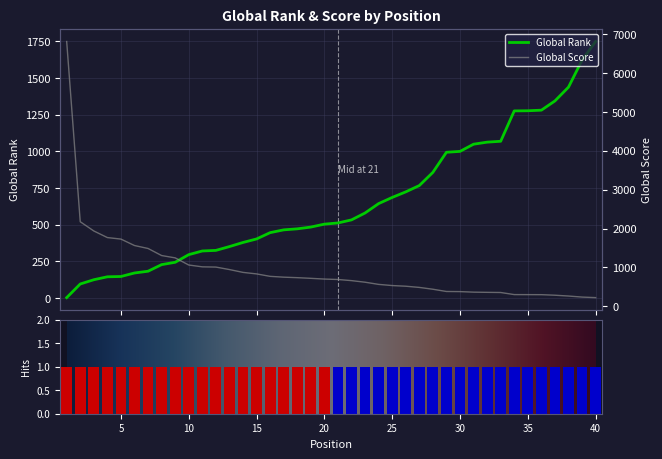

Rank the series by their maximum value, from lowest to highest.

Global Rank, Global Score